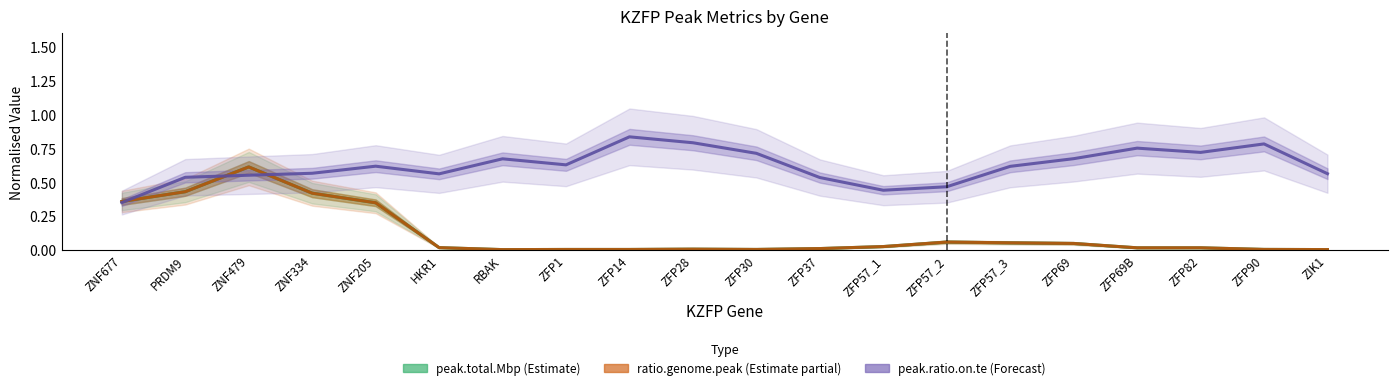

What are all the series names shown in the legend?

peak.total.Mbp (Estimate), ratio.genome.peak (Estimate partial), peak.ratio.on.te (Forecast)